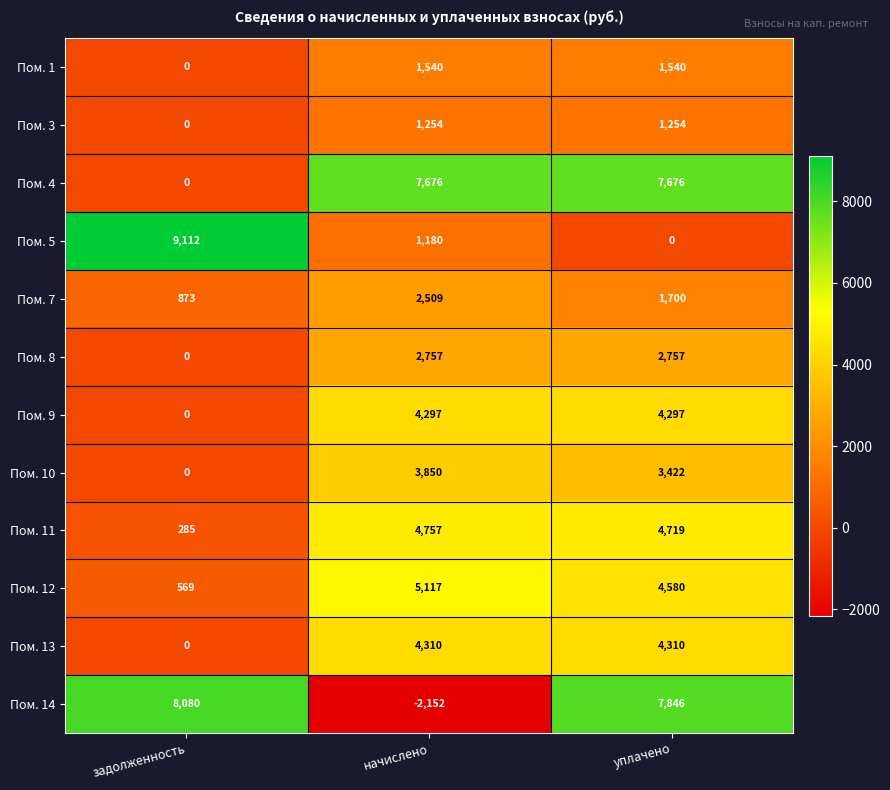

How many distinct data groups are displayed?

12